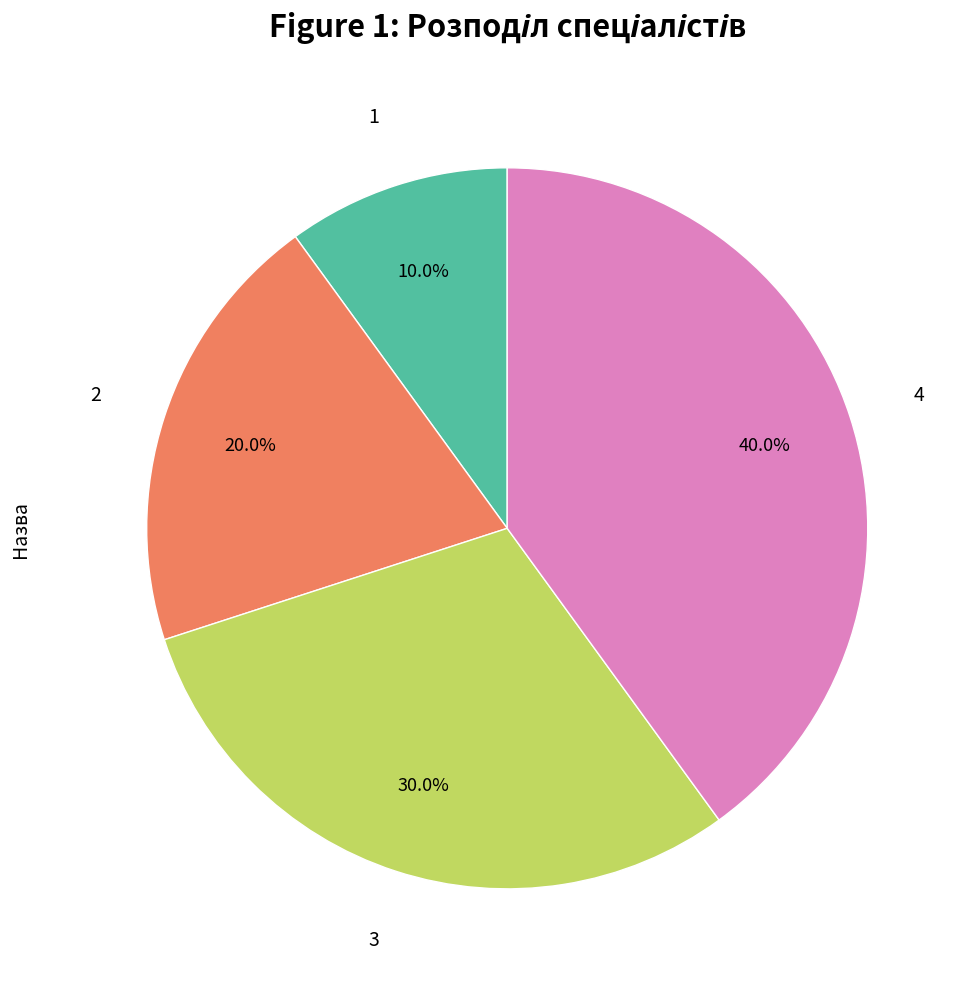

To the nearest percent, what is the difference between the largest and smallest slice percentages?

30%